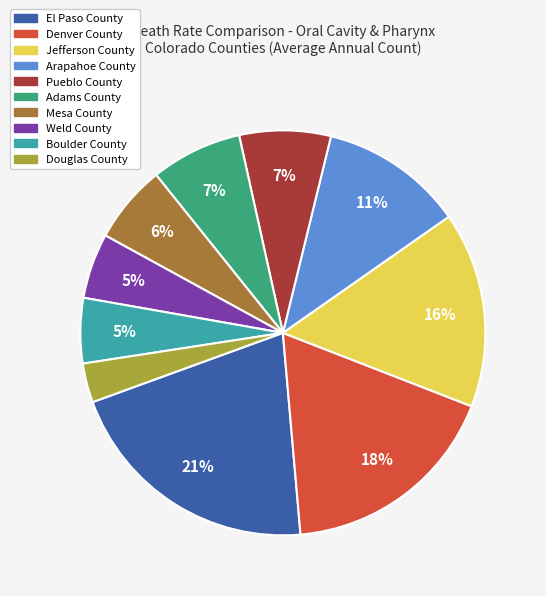

To the nearest percent, what is the difference between the largest and smallest slice percentages?

18%